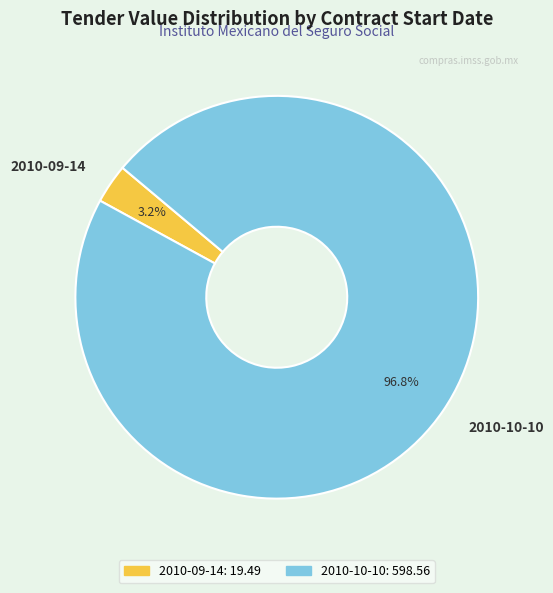

True or false: 2010-09-14 accounts for 3% of the total.

True